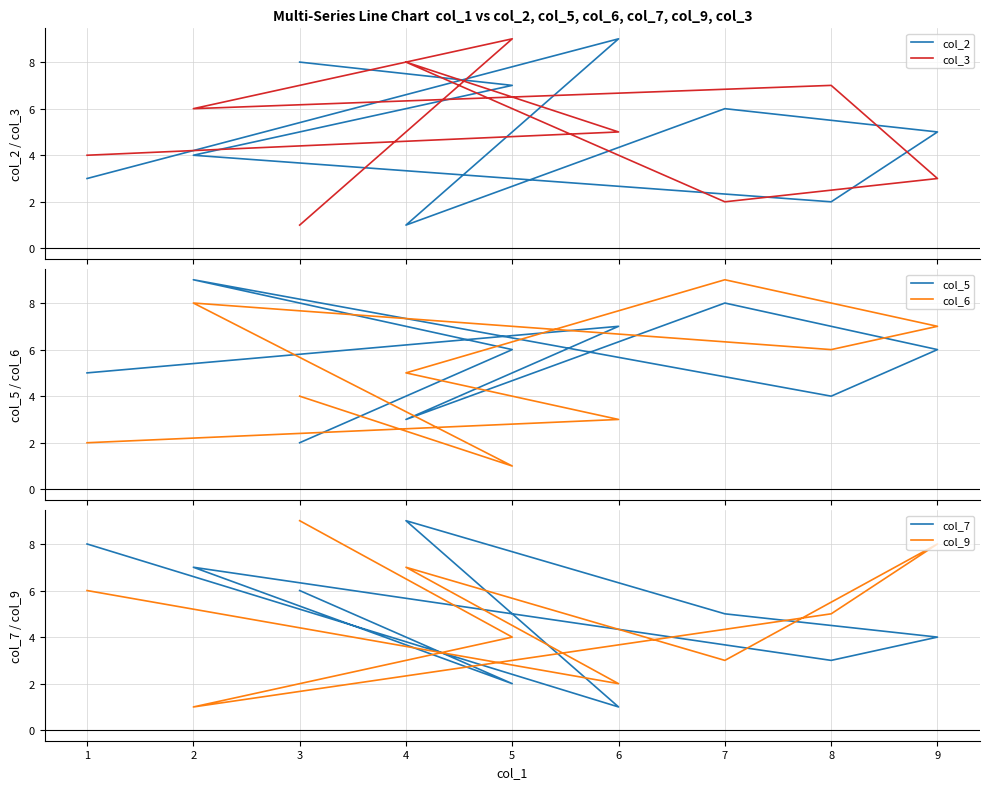

In col_2, how many points are higher than both neighbors (excluding endpoints)?

2